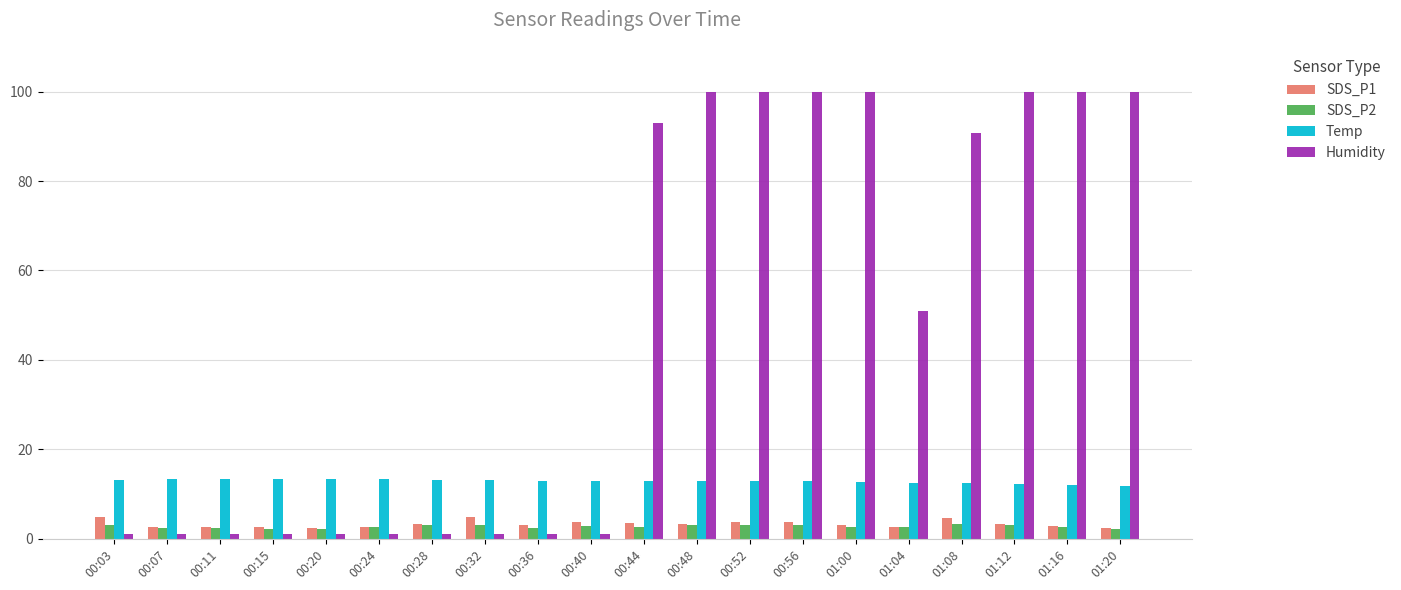

What is the value of the Humidity bar at the 7th from the left?

1.0